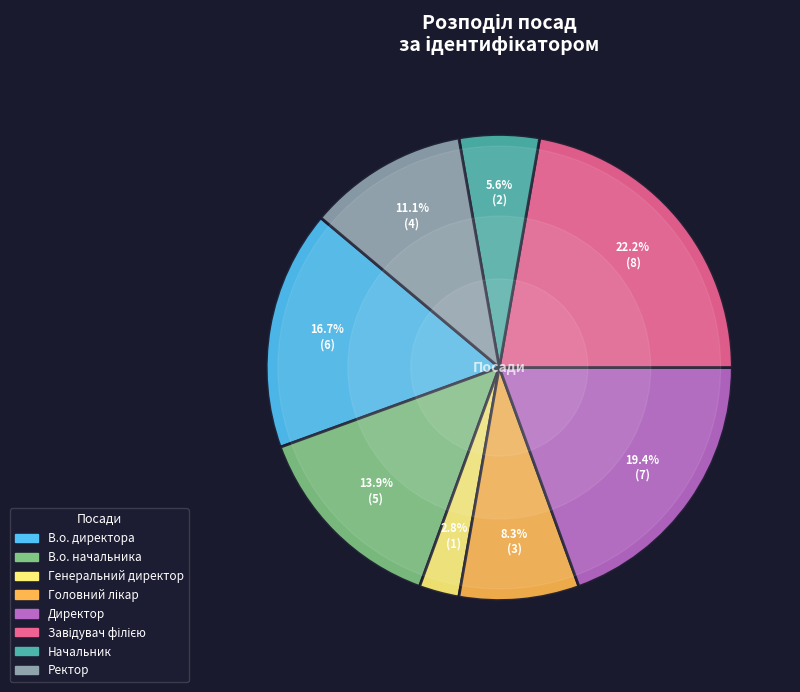

The В.о. директора slice represents 27% of the pie. True or false?

False